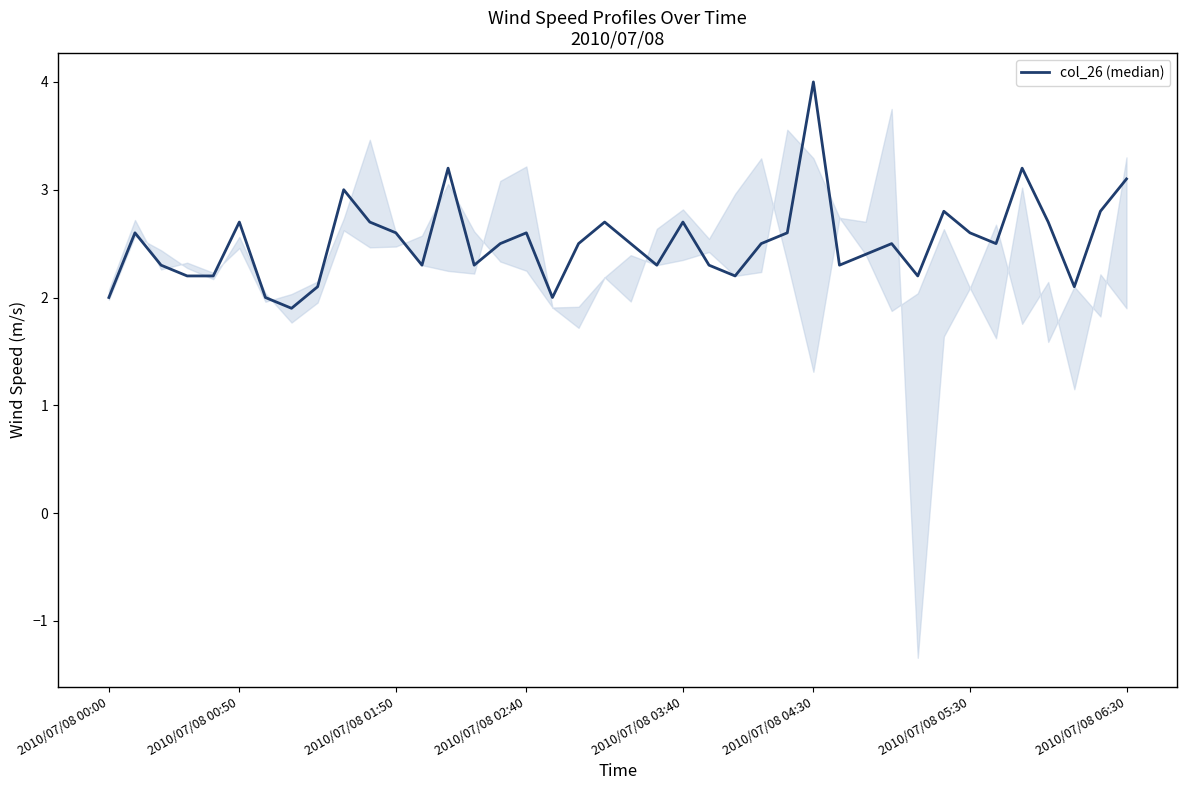

True or false: the data shows 0.7 at 10.

False